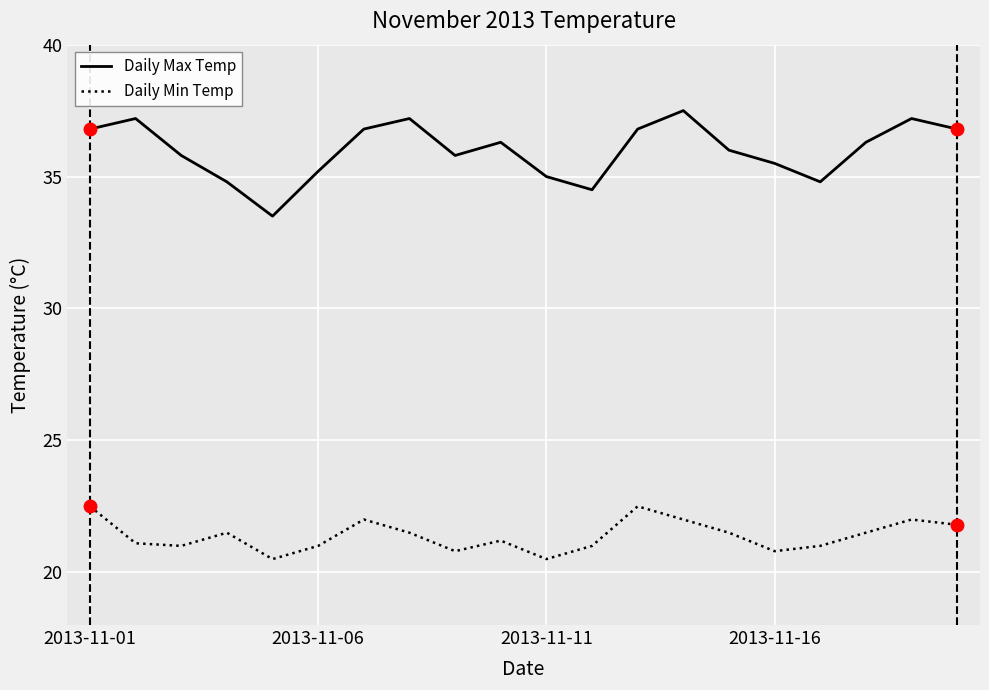

How many lines are shown in the chart?

2